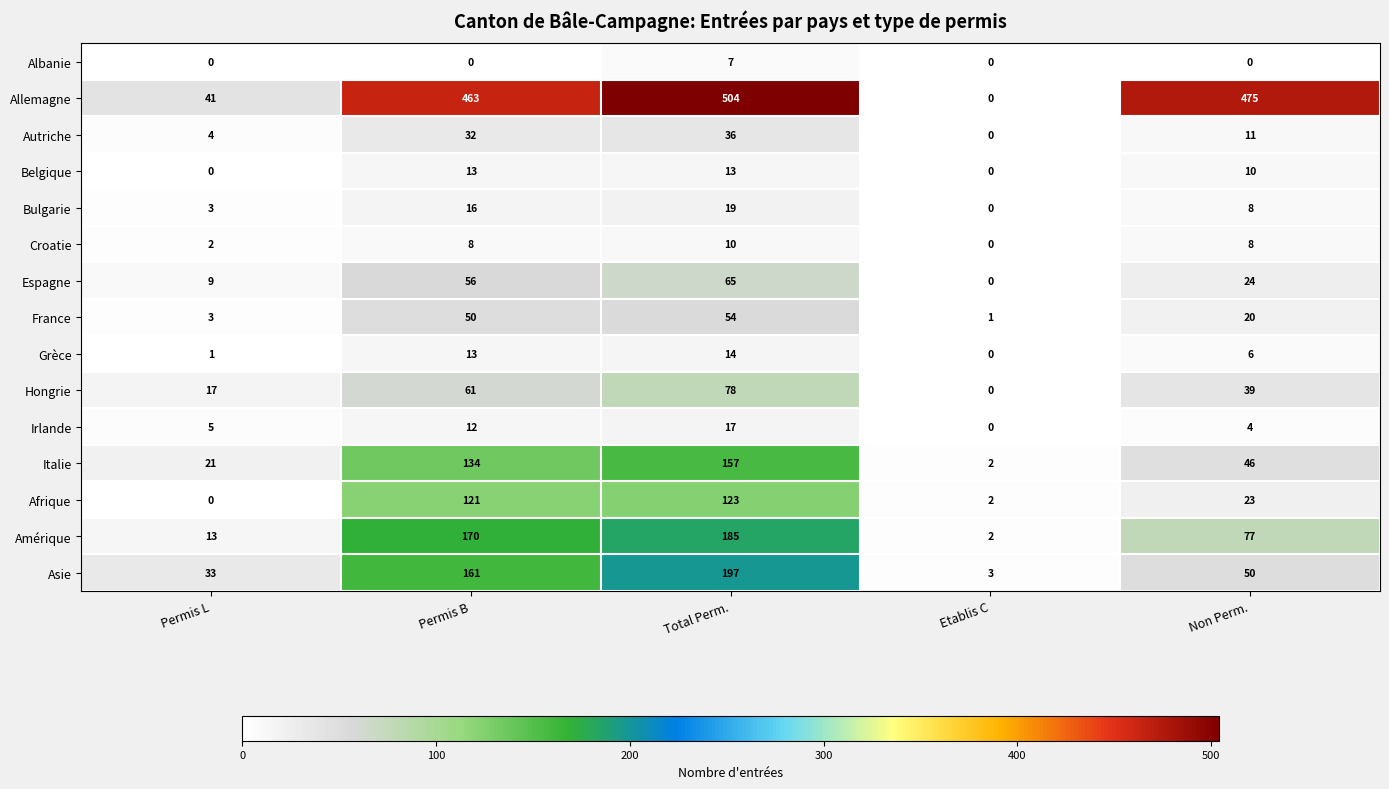

Which series has the largest total across all categories?

Allemagne